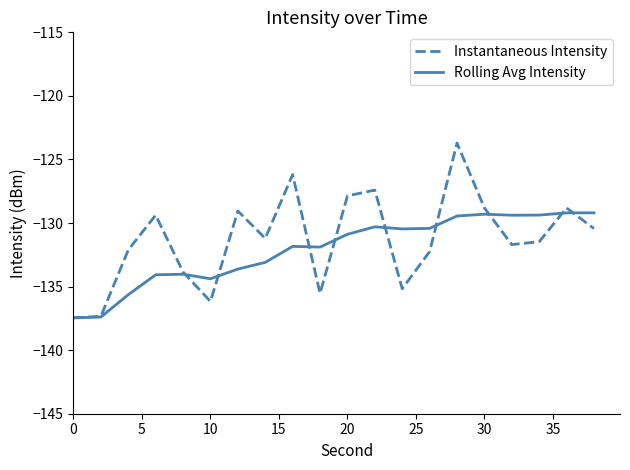

What is the greatest value displayed?

-123.7